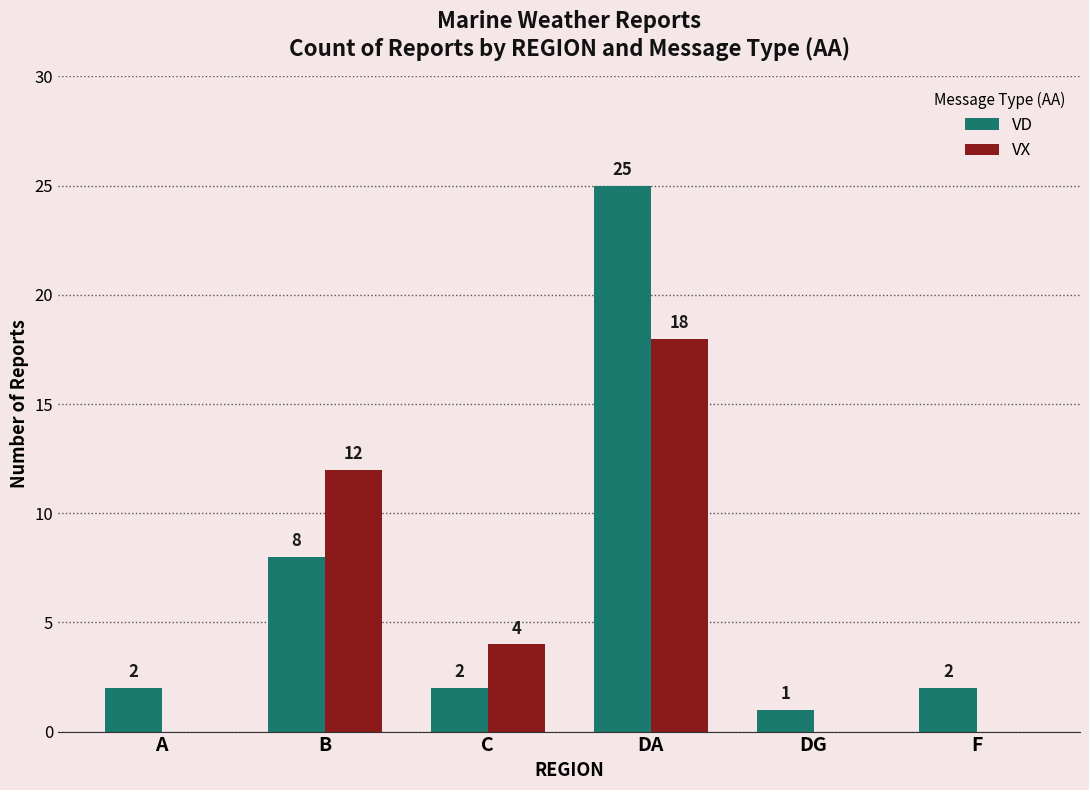

What is the sum of all VX values?

34